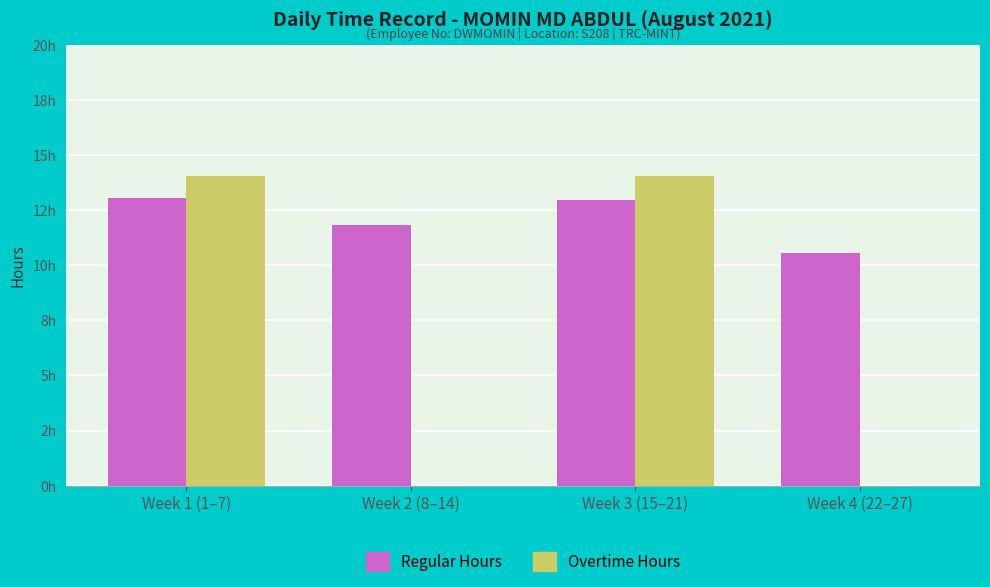

At which category is the sum across all series the highest?

Week 1 (1–7)